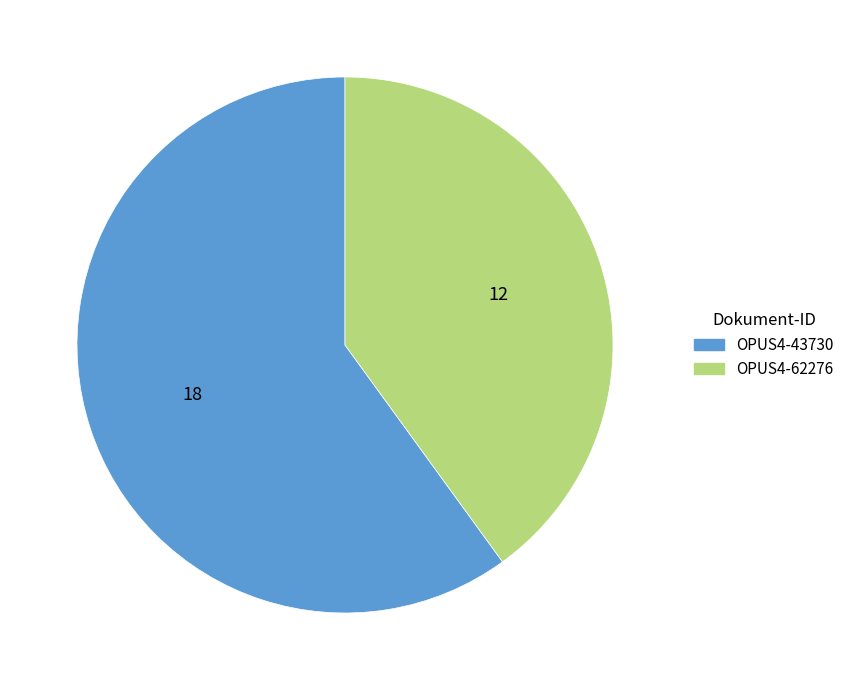

What is the smallest slice in the pie chart?

OPUS4-62276